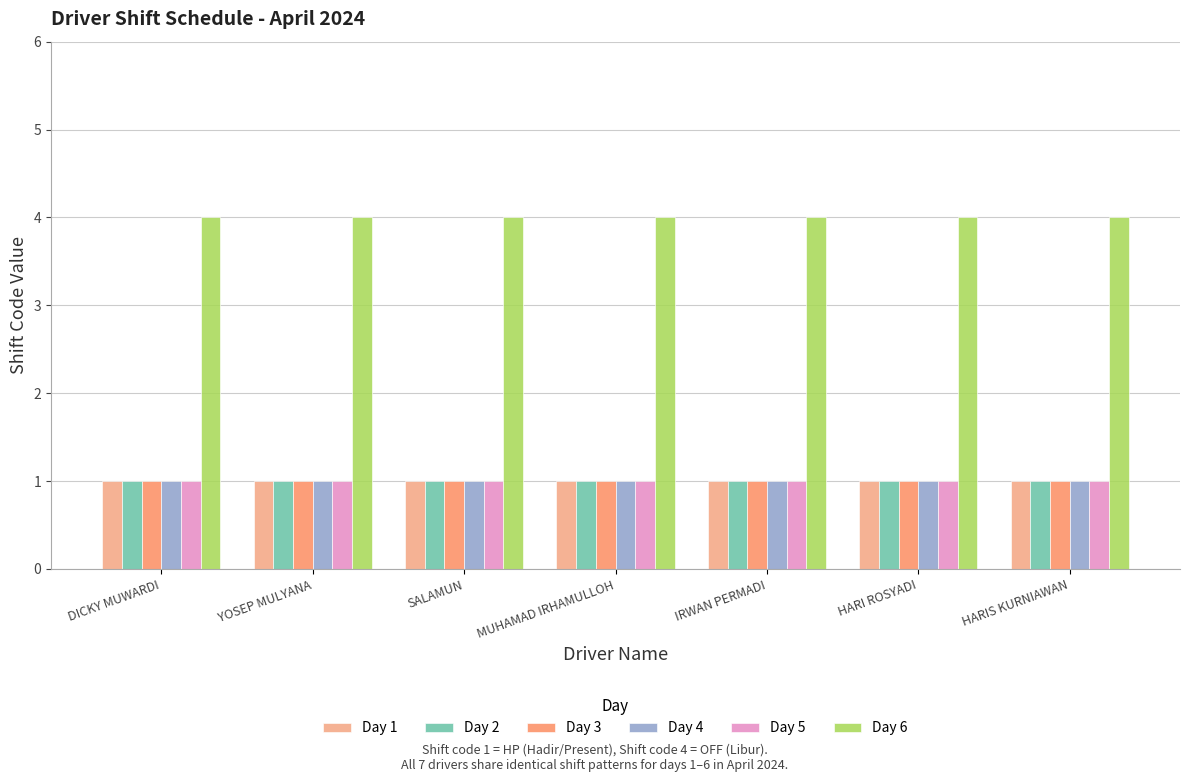

Reading left to right, list all the values displayed in this chart.

Day 1: DICKY MUWARDI=1	YOSEP MULYANA=1	SALAMUN=1	MUHAMAD IRHAMULLOH=1	IRWAN PERMADI=1	HARI ROSYADI=1	HARIS KURNIAWAN=1
Day 2: DICKY MUWARDI=1	YOSEP MULYANA=1	SALAMUN=1	MUHAMAD IRHAMULLOH=1	IRWAN PERMADI=1	HARI ROSYADI=1	HARIS KURNIAWAN=1
Day 3: DICKY MUWARDI=1	YOSEP MULYANA=1	SALAMUN=1	MUHAMAD IRHAMULLOH=1	IRWAN PERMADI=1	HARI ROSYADI=1	HARIS KURNIAWAN=1
Day 4: DICKY MUWARDI=1	YOSEP MULYANA=1	SALAMUN=1	MUHAMAD IRHAMULLOH=1	IRWAN PERMADI=1	HARI ROSYADI=1	HARIS KURNIAWAN=1
Day 5: DICKY MUWARDI=1	YOSEP MULYANA=1	SALAMUN=1	MUHAMAD IRHAMULLOH=1	IRWAN PERMADI=1	HARI ROSYADI=1	HARIS KURNIAWAN=1
Day 6: DICKY MUWARDI=4	YOSEP MULYANA=4	SALAMUN=4	MUHAMAD IRHAMULLOH=4	IRWAN PERMADI=4	HARI ROSYADI=4	HARIS KURNIAWAN=4